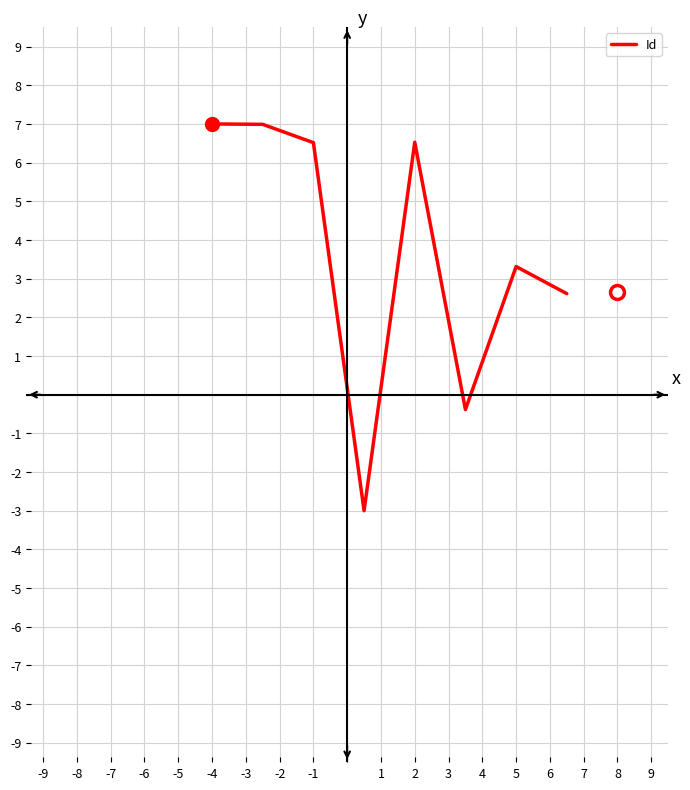

How many interior local valleys (lower than both neighbors) does the data have?

2